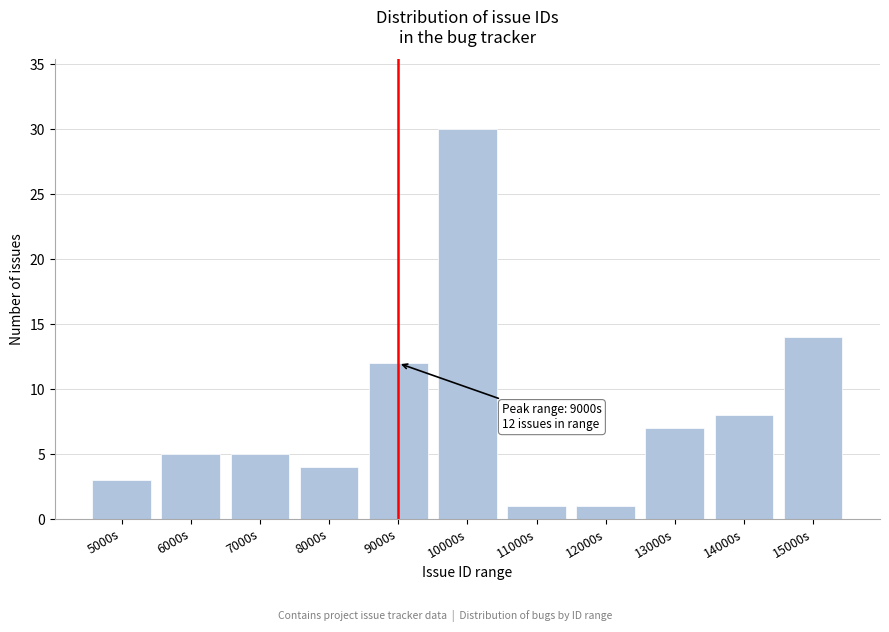

Reading left to right, what are all the values shown in this chart?

3	5	5	4	12	30	1	1	7	8	14